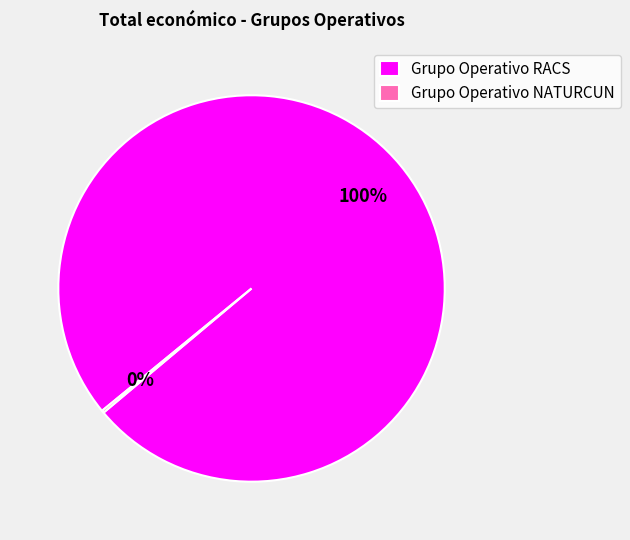

True or false: Grupo Operativo RACS accounts for 100% of the total.

True